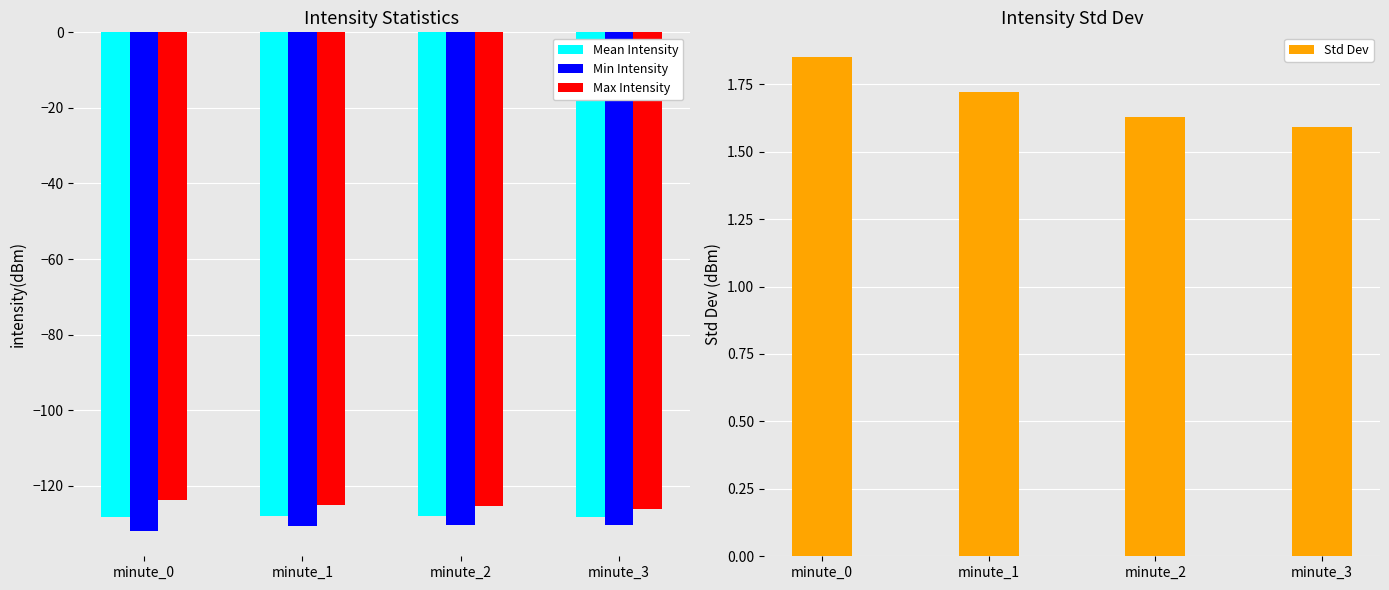

At which label is Max Intensity closest to -124?

minute_0